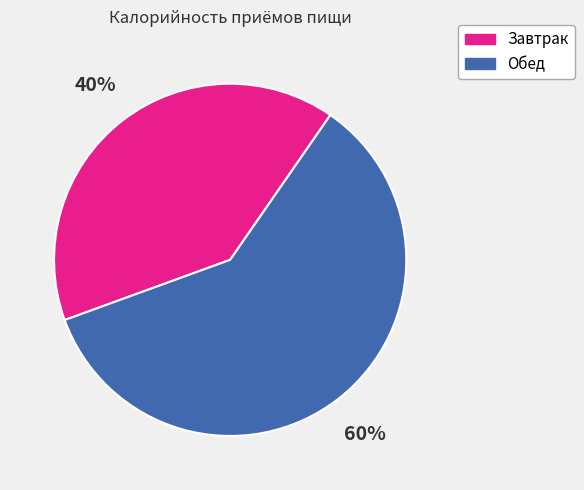

What percentage is the Обед slice, to the nearest percent?

60%